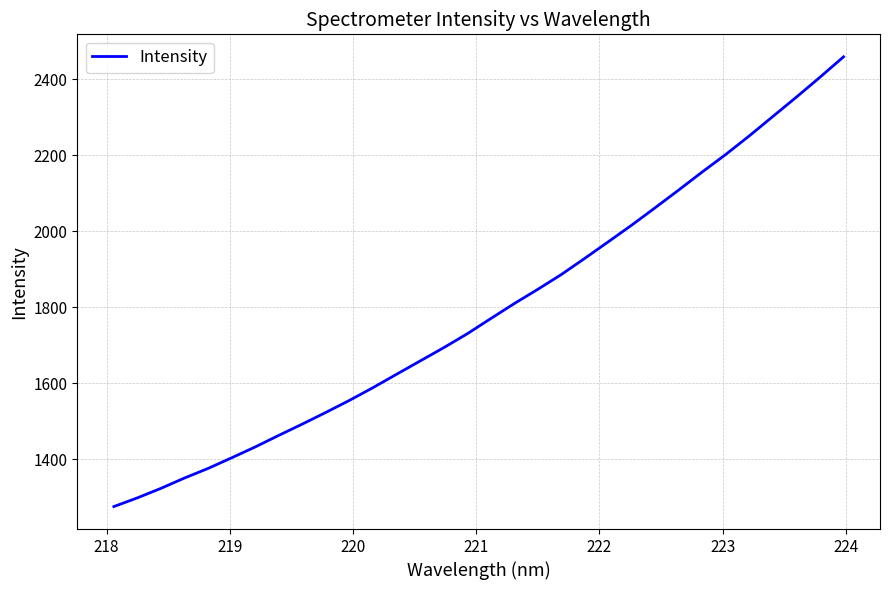

What is the sum of all values?

57326.6